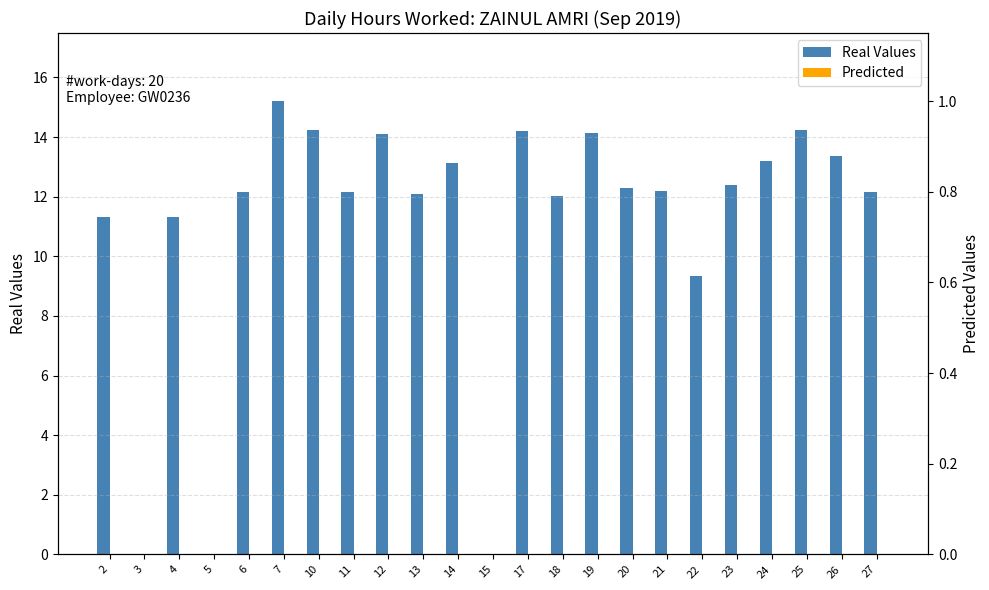

Reading right to left, extract all data points from this chart.

Real Values: 12.2	13.3	14.2	13.2	12.4	9.3	12.2	12.3	14.1	12.0	14.2	0.0	13.1	12.1	14.1	12.2	14.2	15.2	12.2	0.0	11.3	0.0	11.3
Predicted: 0.0	0.0	0.0	0.0	0.0	0.0	0.0	0.0	0.0	0.0	0.0	0.0	0.0	0.0	0.0	0.0	0.0	0.0	0.0	0.0	0.0	0.0	0.0